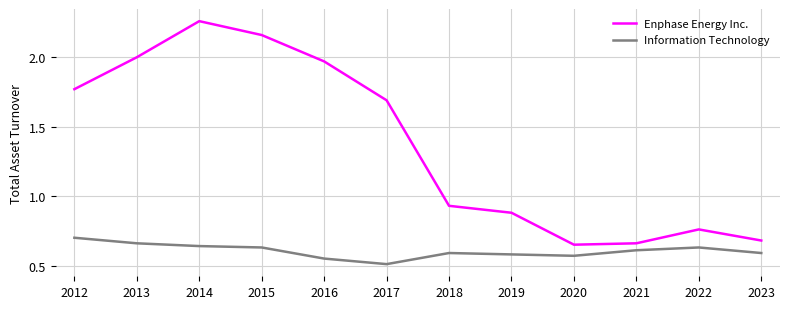

True or false: Information Technology has a value of 1.1 at 2014.

False